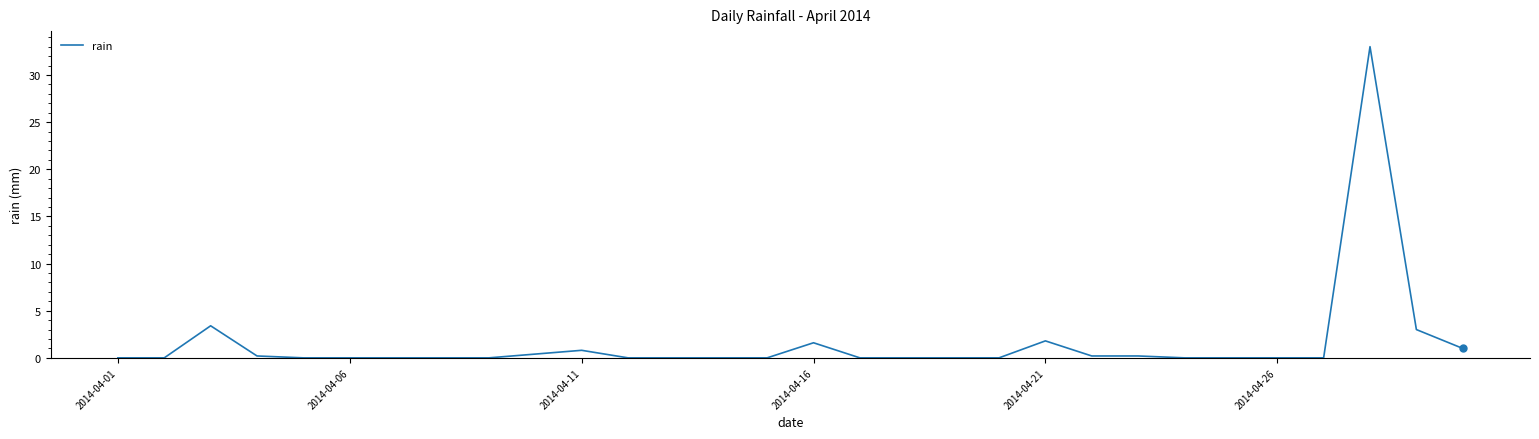

Reading right to left, extract all data points from this chart.

1.0	3.0	33.0	0.0	0.0	0.0	0.0	0.2	0.2	1.8	0.0	0.0	0.0	0.0	1.6	0.0	0.0	0.0	0.0	0.8	0.4	0.0	0.0	0.0	0.0	0.0	0.2	3.4	0.0	0.0